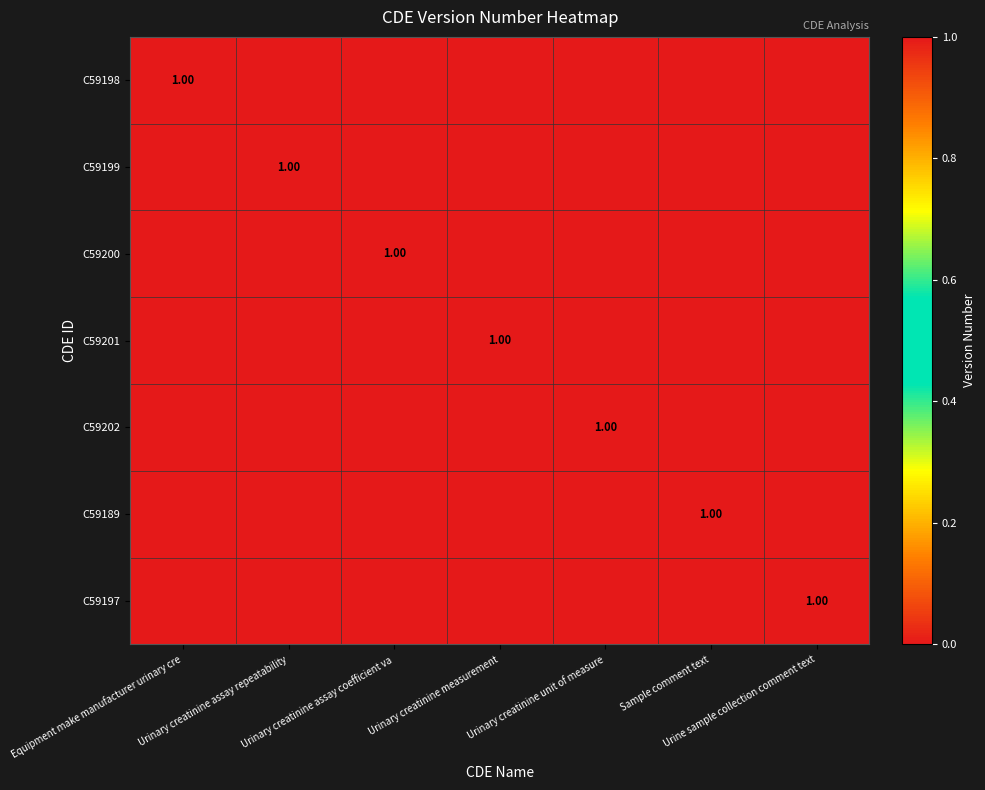

What is the maximum value shown in the chart?

1